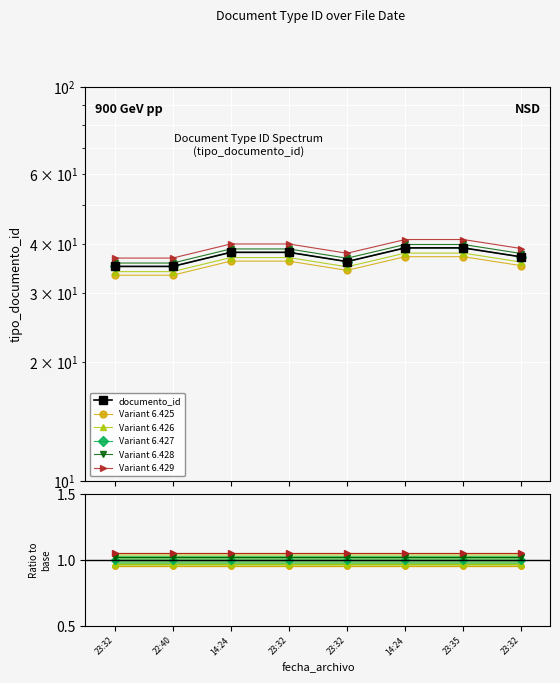

True or false: Variant 6.427 has more than 2 points higher than both neighbors.

False